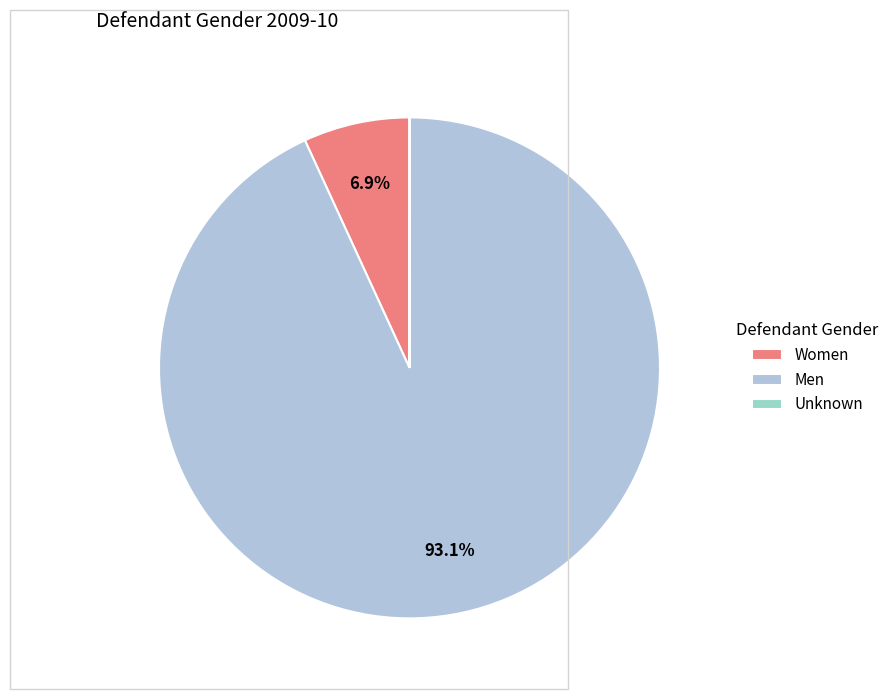

Does Women account for over 50% of the chart?

No